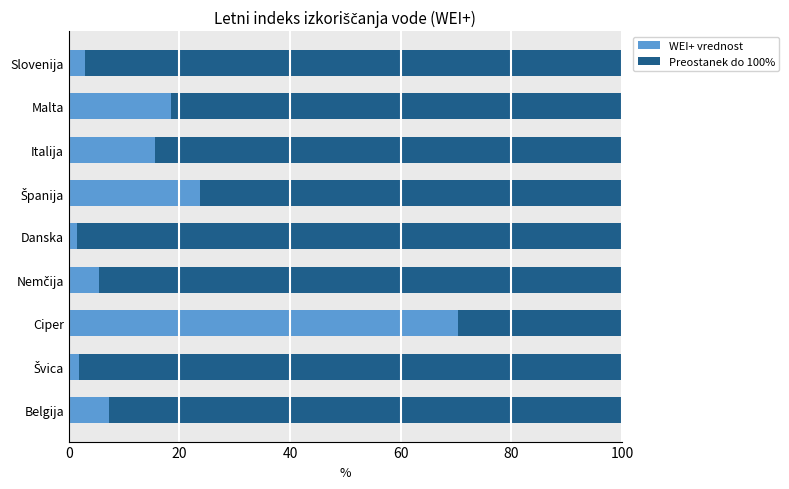

What is the highest value of the WEI+ vrednost series?

70.3